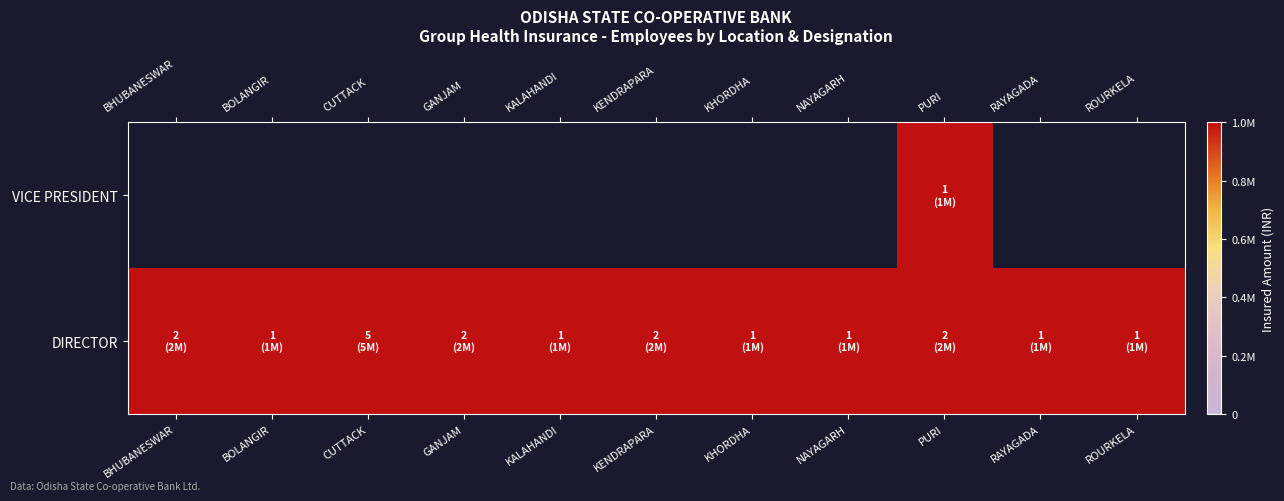

Is it true that DIRECTOR equals 2000000.0 at PURI?

True